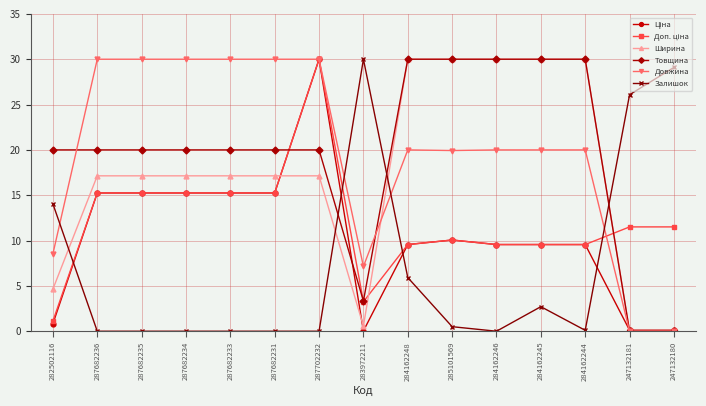

Between which two adjacent categories do Залишок and Товщина first intersect?

287702232 and 283972211